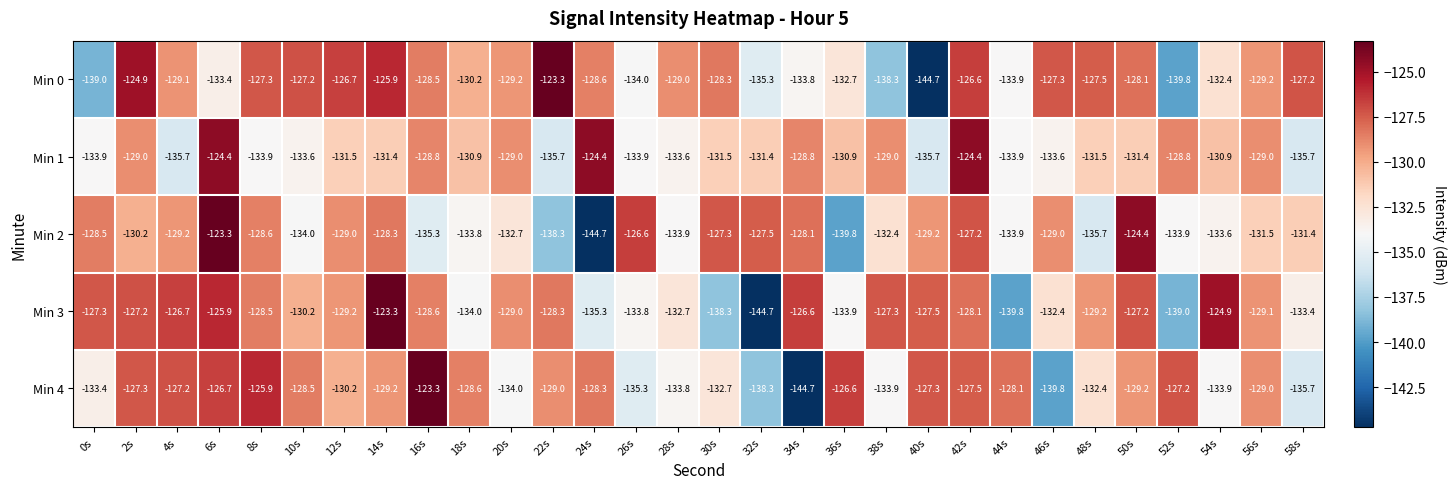

Rank the series at 8s from lowest to highest value.

Min 1, Min 2, Min 3, Min 0, Min 4